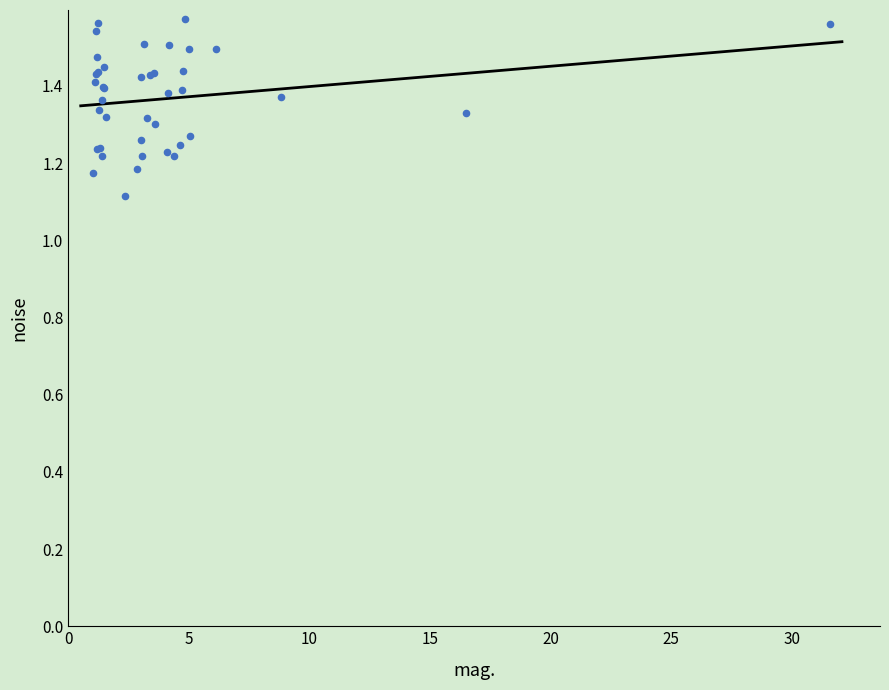

What Y value in the scatter plot is closest to 1?

1.1